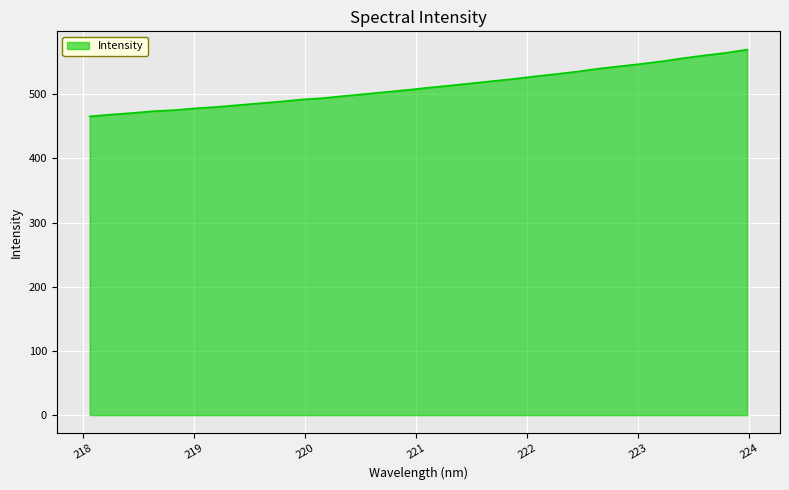

What is the minimum value shown in the chart?

465.4